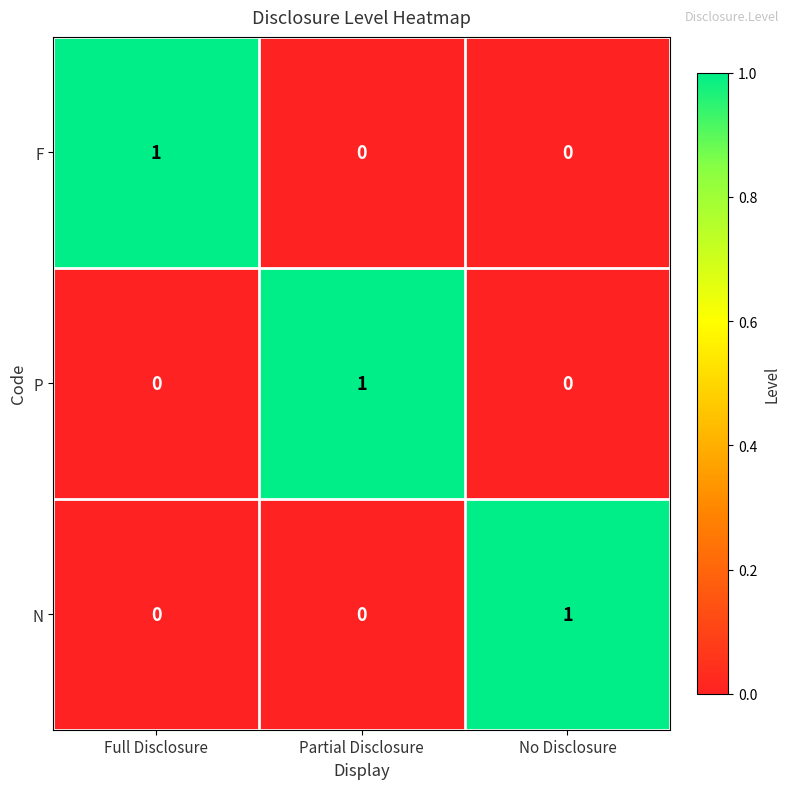

Count the P values in the range 0 to 1.

3